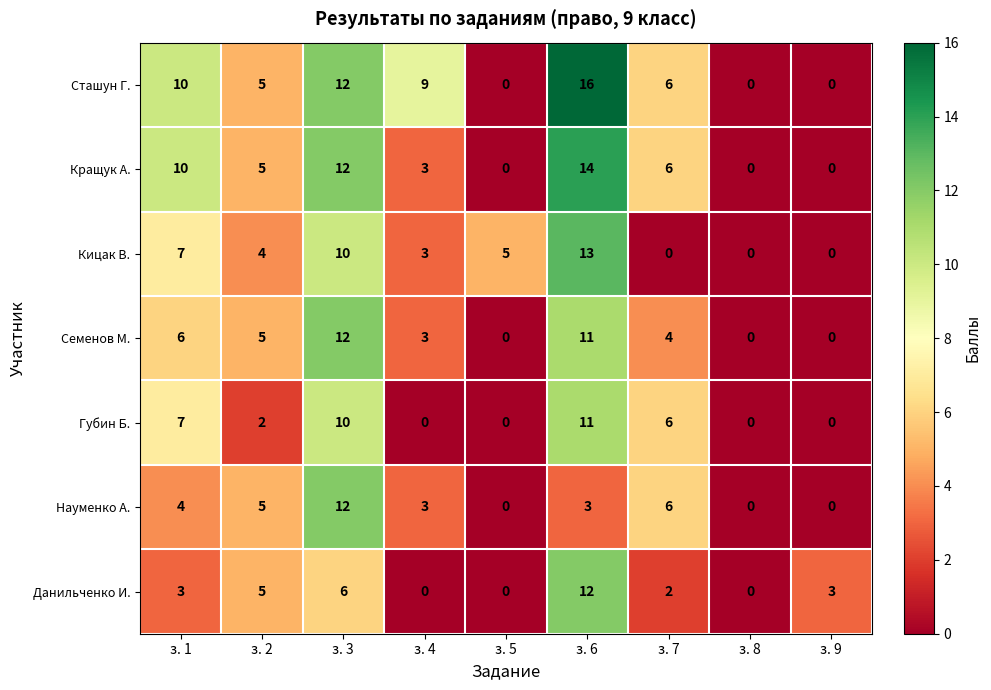

How many values in Губин Б. are above zero?

5